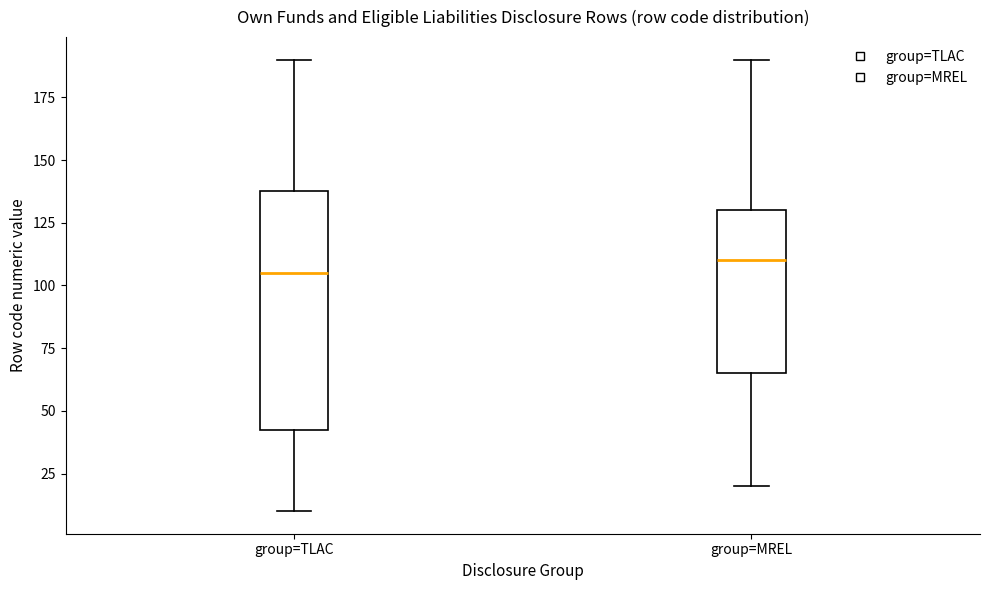

Which box's median line is the lowest?

group=TLAC